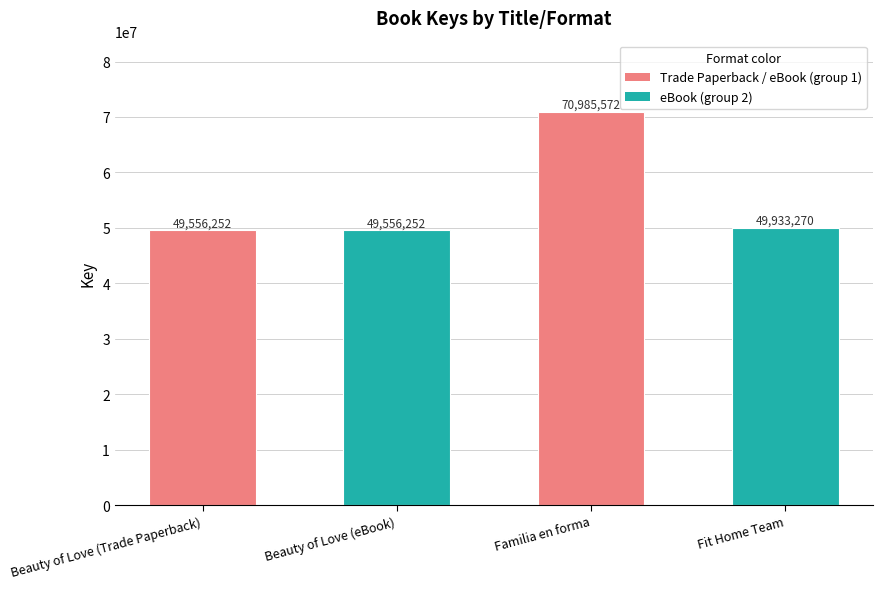

What is the minimum value shown in the chart?

49556252